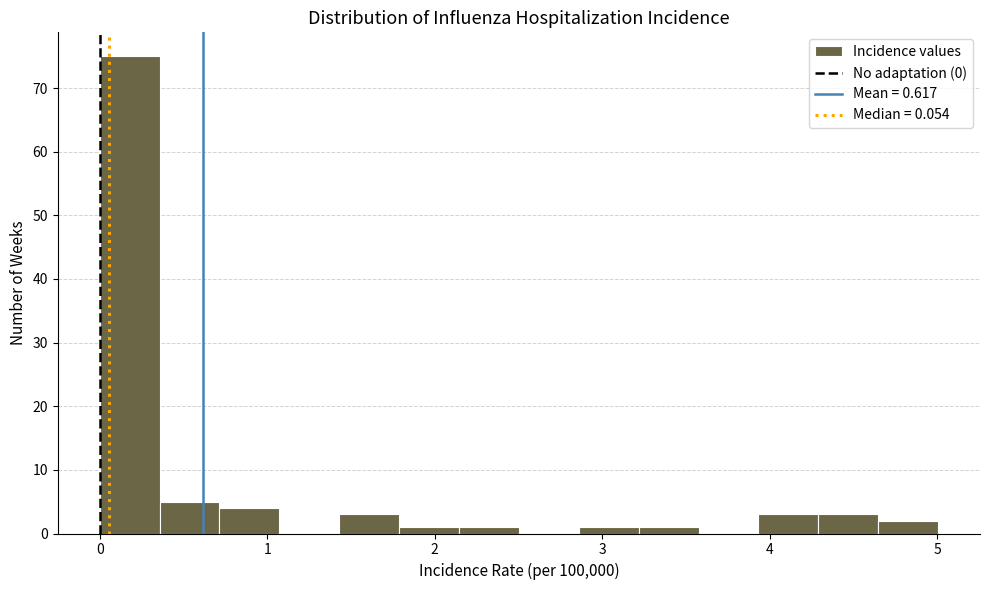

Read against the x-axis, roughly where is the centre of the tallest bar?

0.2